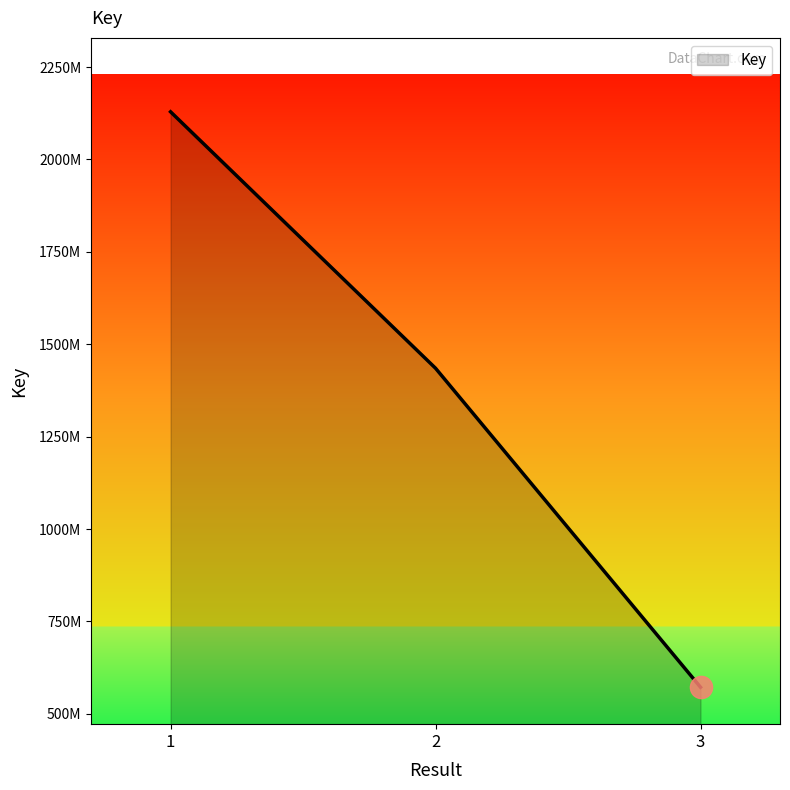

Where is the data nearest to the value 1350452136?

2